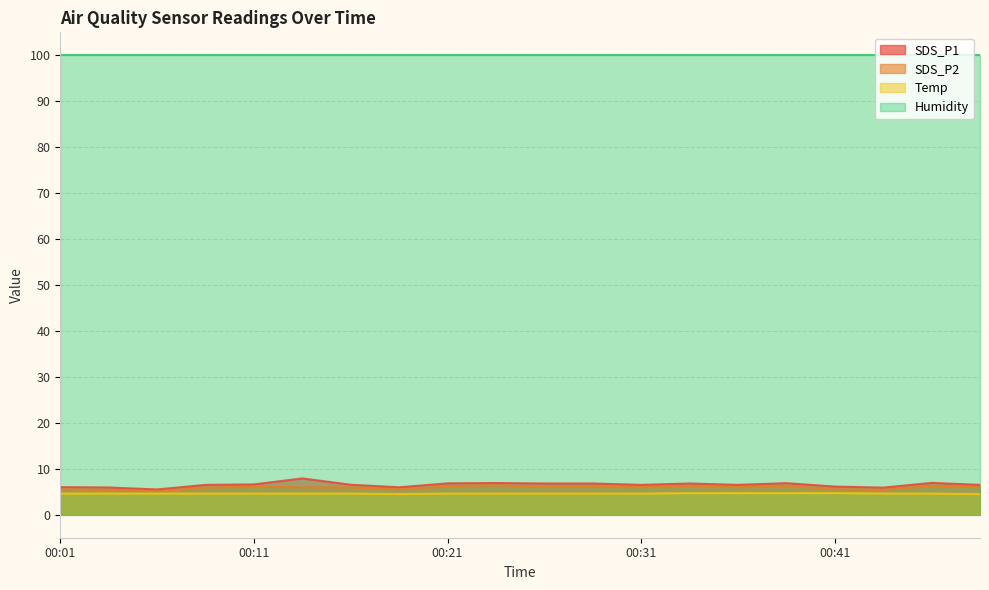

What is the difference between the maximum and minimum values in the Temp series?

0.2